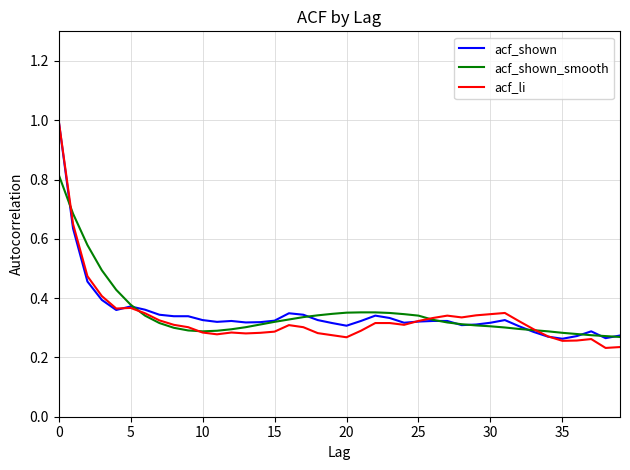

Which series has the largest range (max minus min)?

acf_li